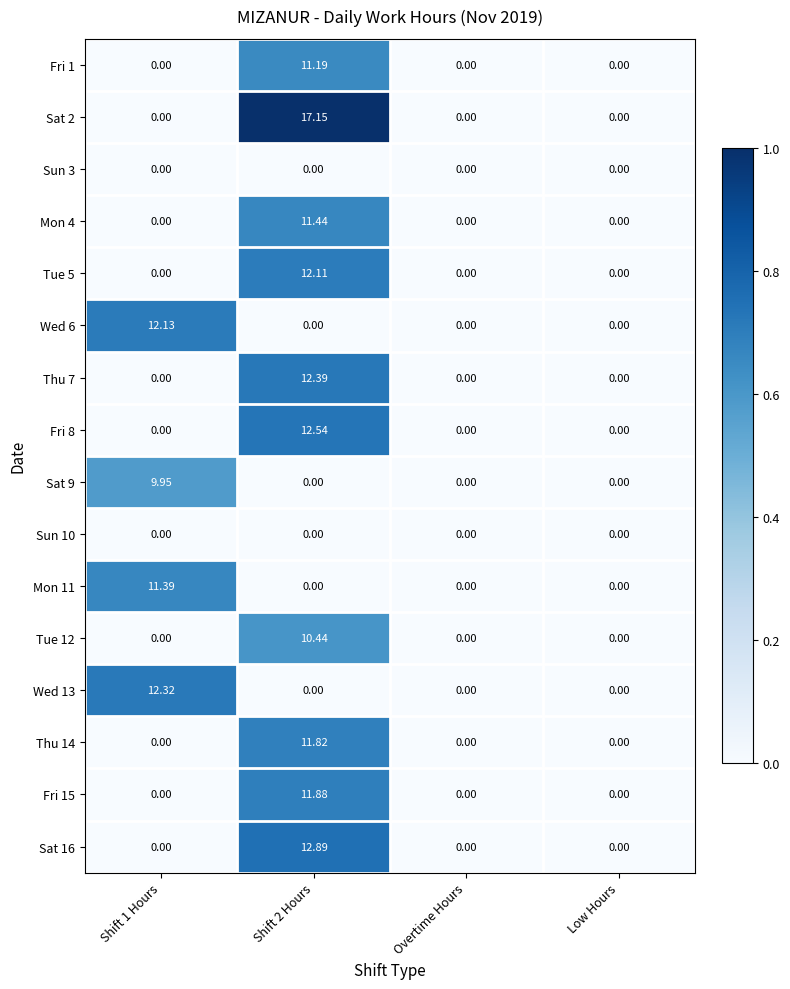

Is the value of Wed 6 at Shift 1 Hours greater than the value of Fri 1 at Shift 2 Hours?

Yes